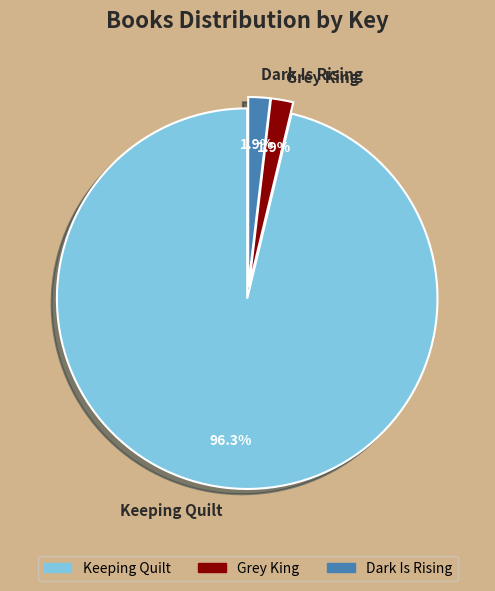

What percentage is NOT represented by Dark Is Rising?

98.1%